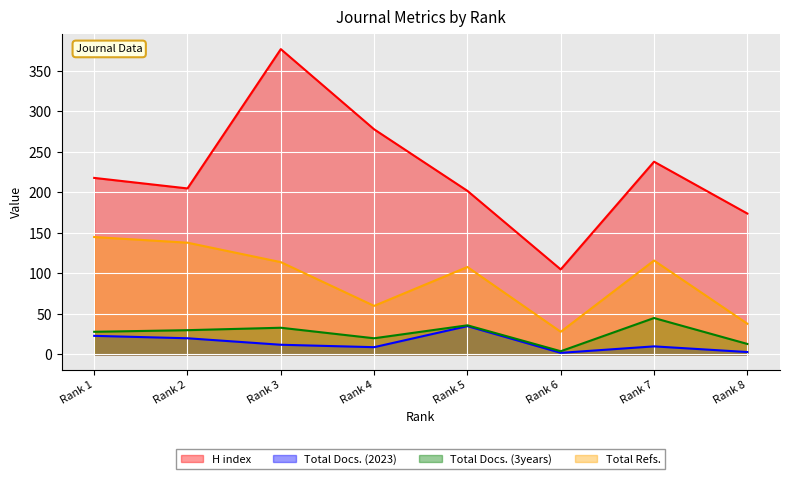

Which series has the largest range (max minus min)?

H index